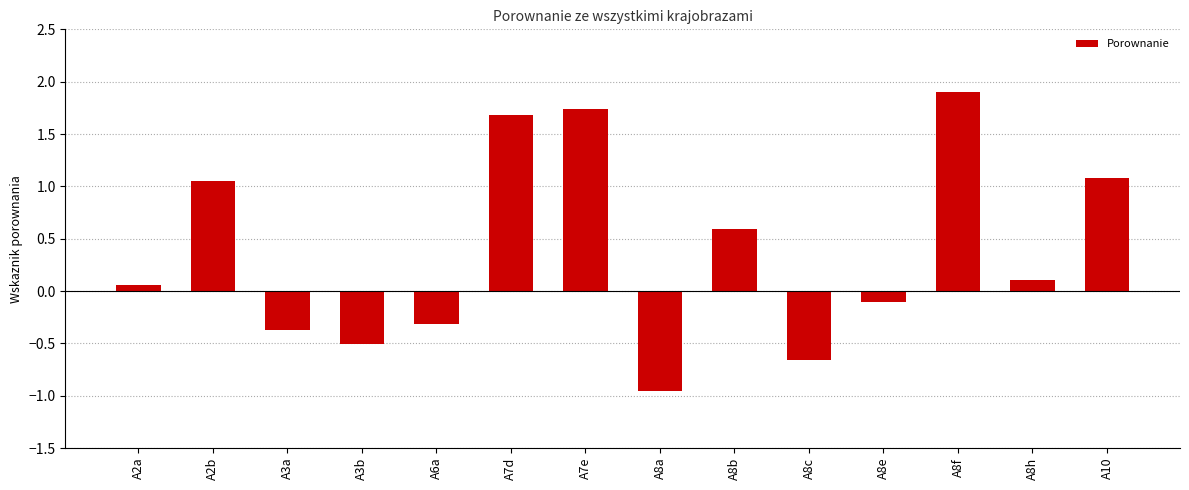

What is the approximate value at A6a?

-0.3